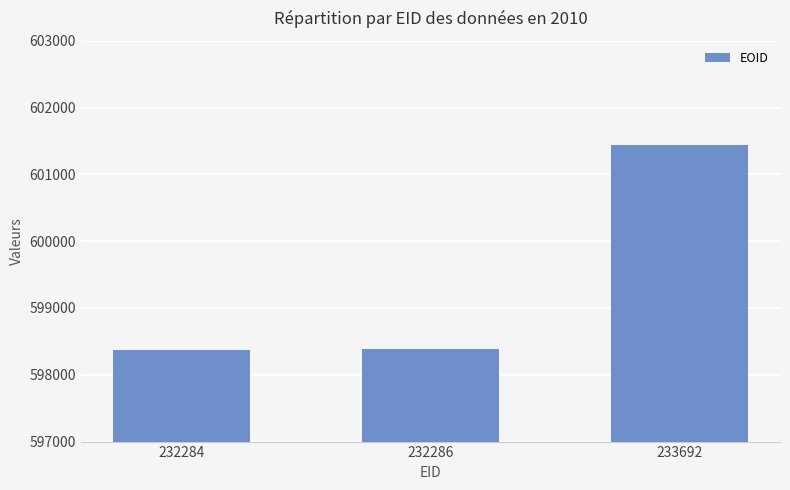

Between 232284 and 233692, which is larger?

233692